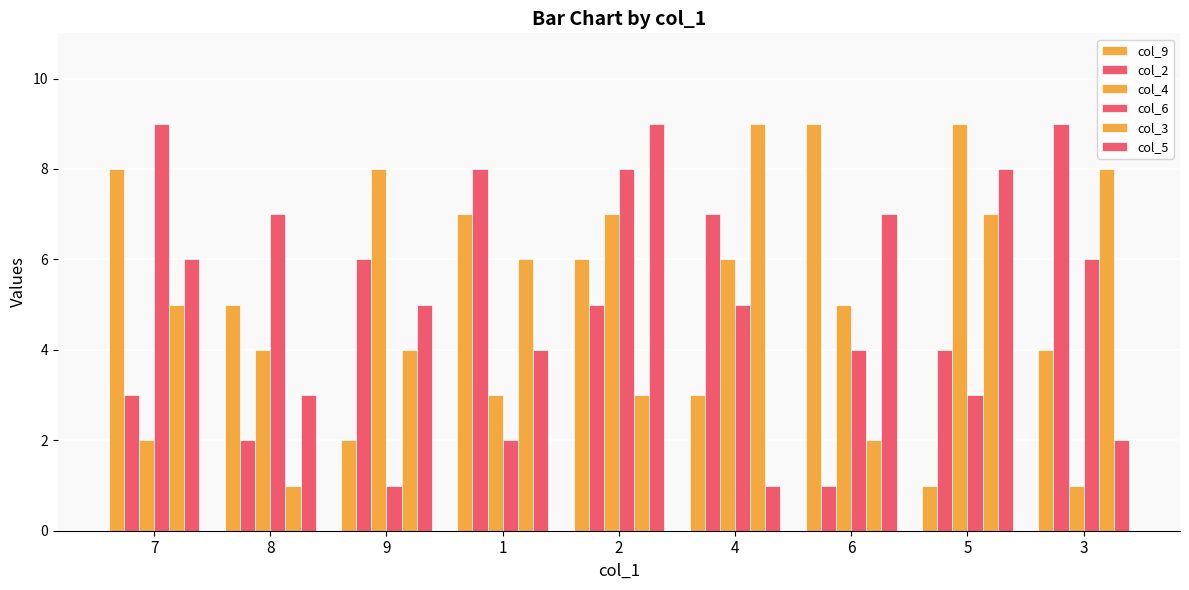

What is the value of the col_5 bar at the 9th from the left?

2